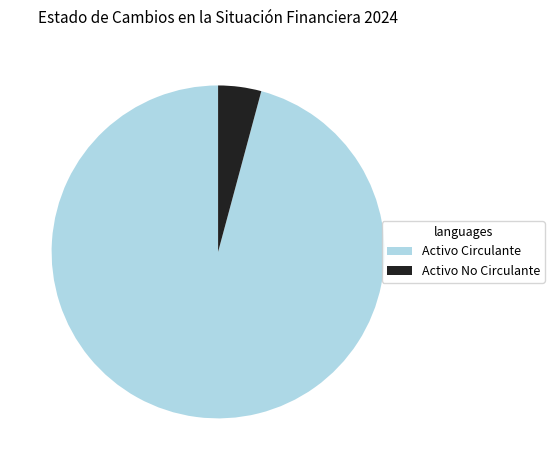

Combined, do Activo No Circulante and Activo Circulante account for over 50%?

Yes